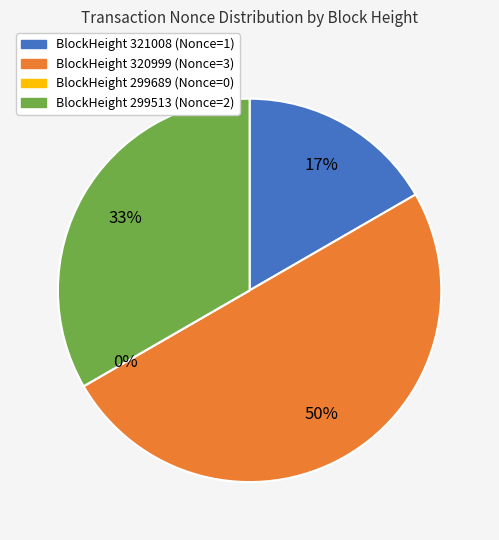

Approximately how many times larger is the value at 320999 compared to 299513?

1.5